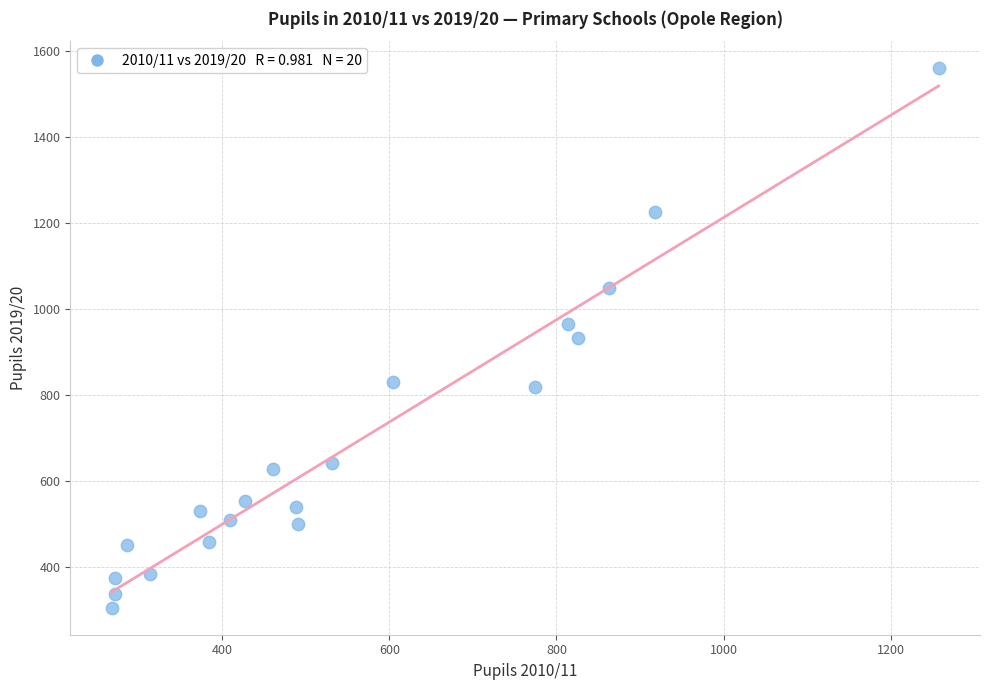

What is the range of Y values (max minus min)?

1256